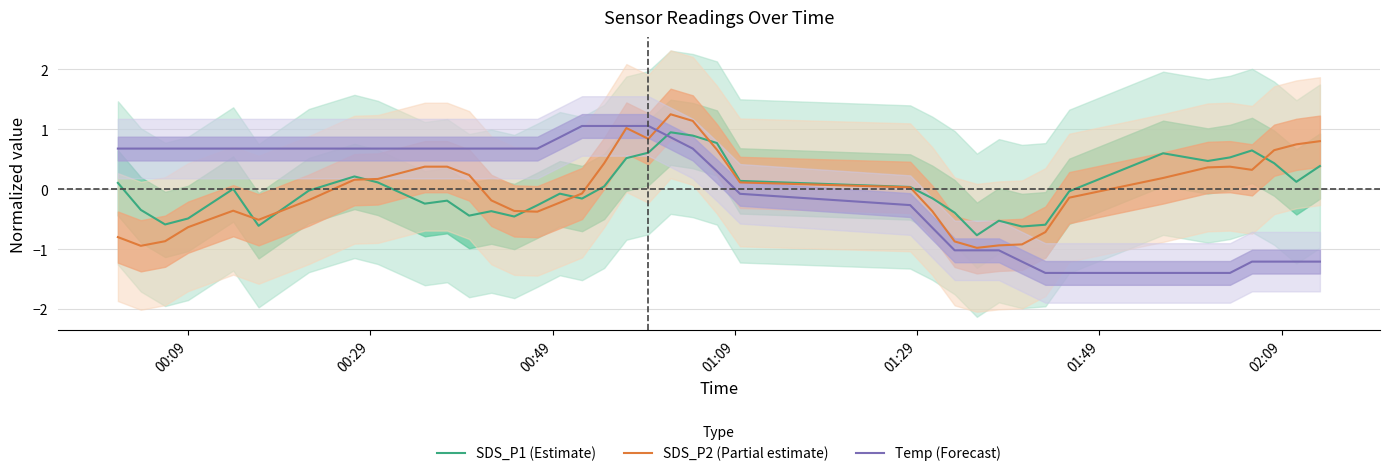

What is the greatest value displayed?

1.2